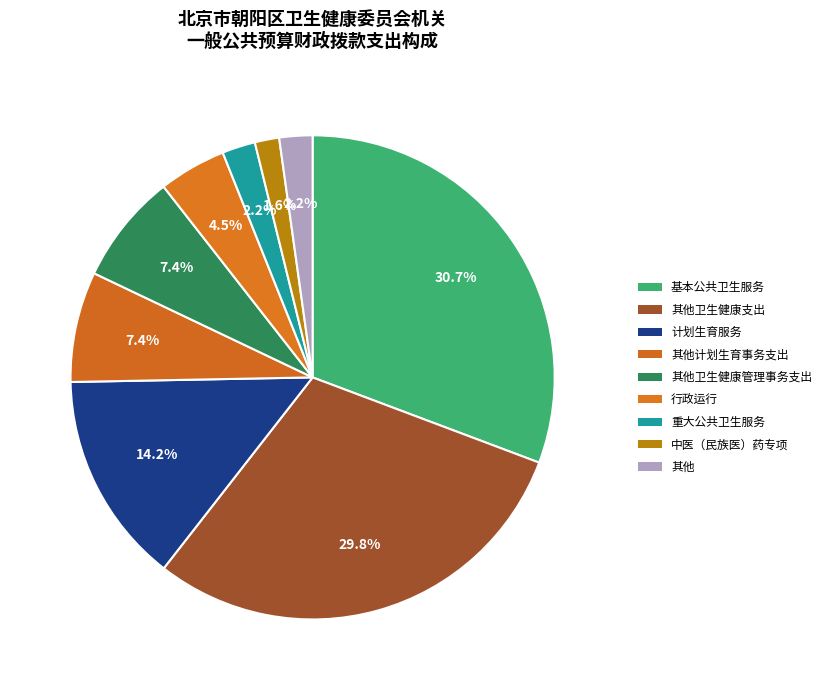

Count the number of slices in the pie.

9